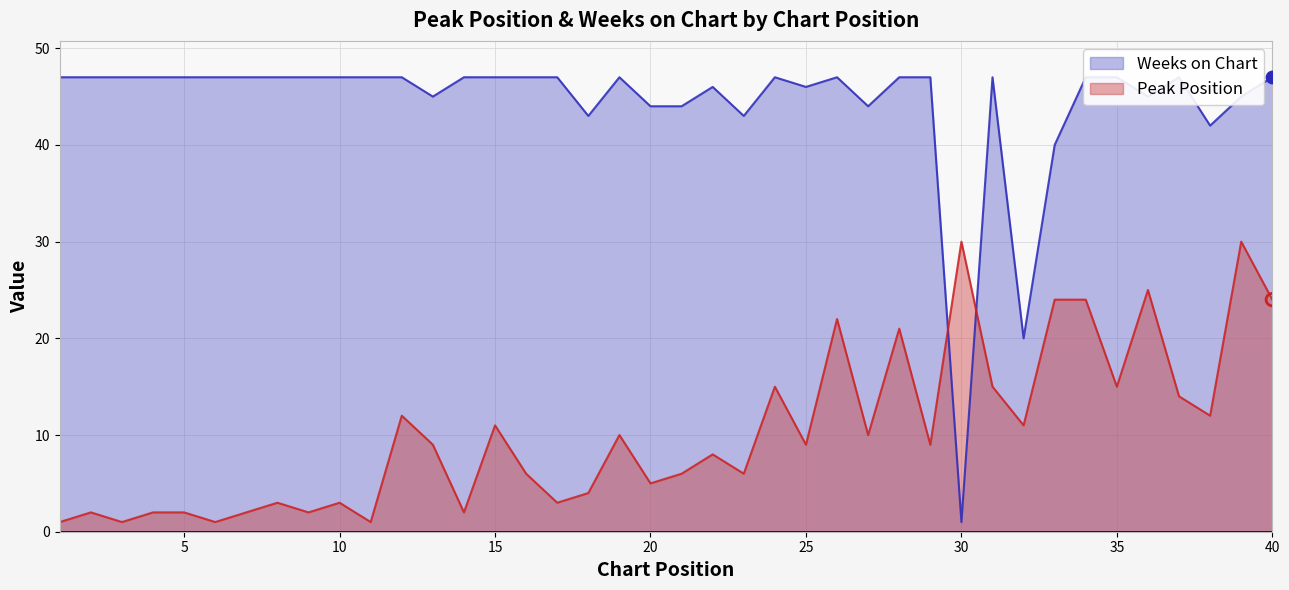

Which series contains the highest Y value?

Weeks on Chart